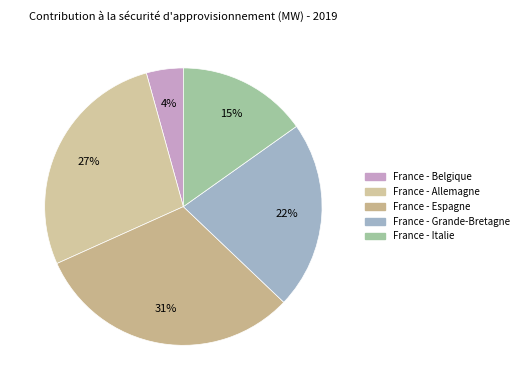

Does France - Grande-Bretagne represent more than half of the total?

No